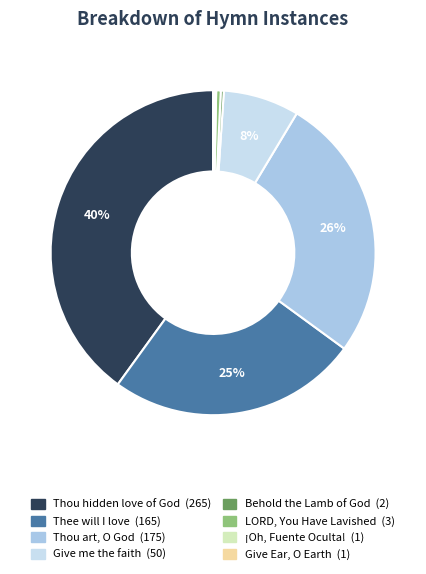

Is there any slice that represents more than half of the pie?

No